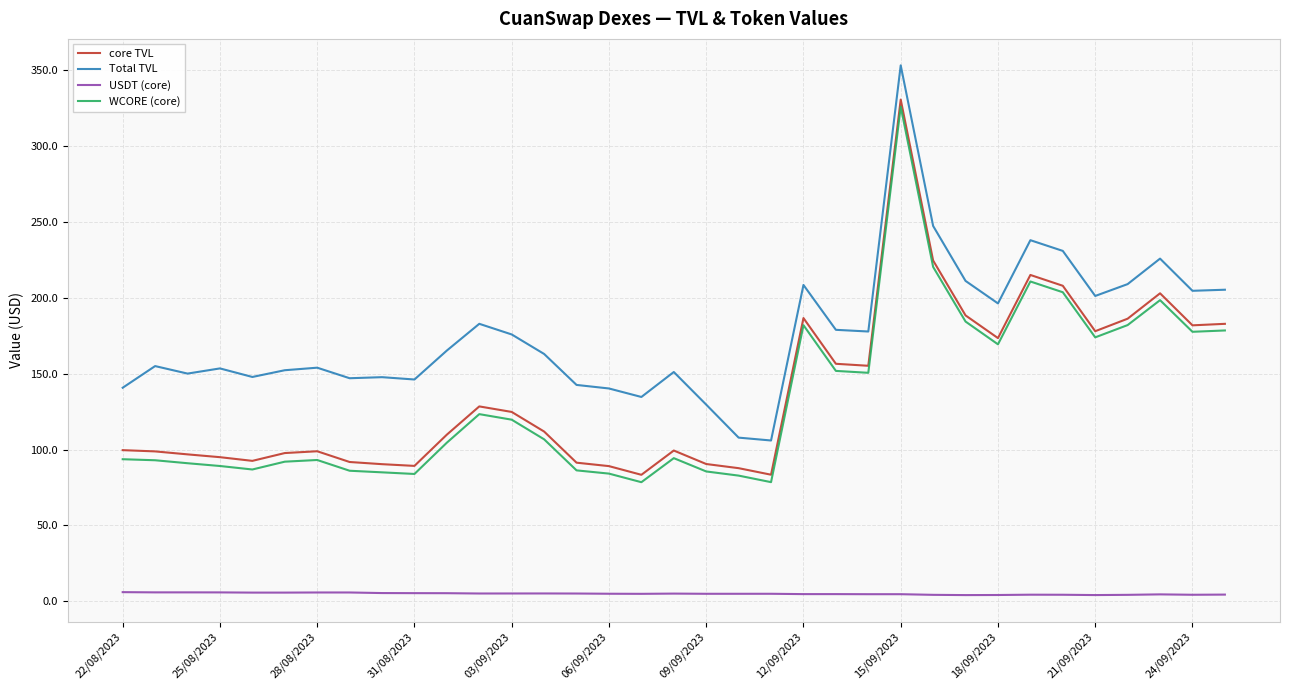

Which series has the largest total across all categories?

Total TVL